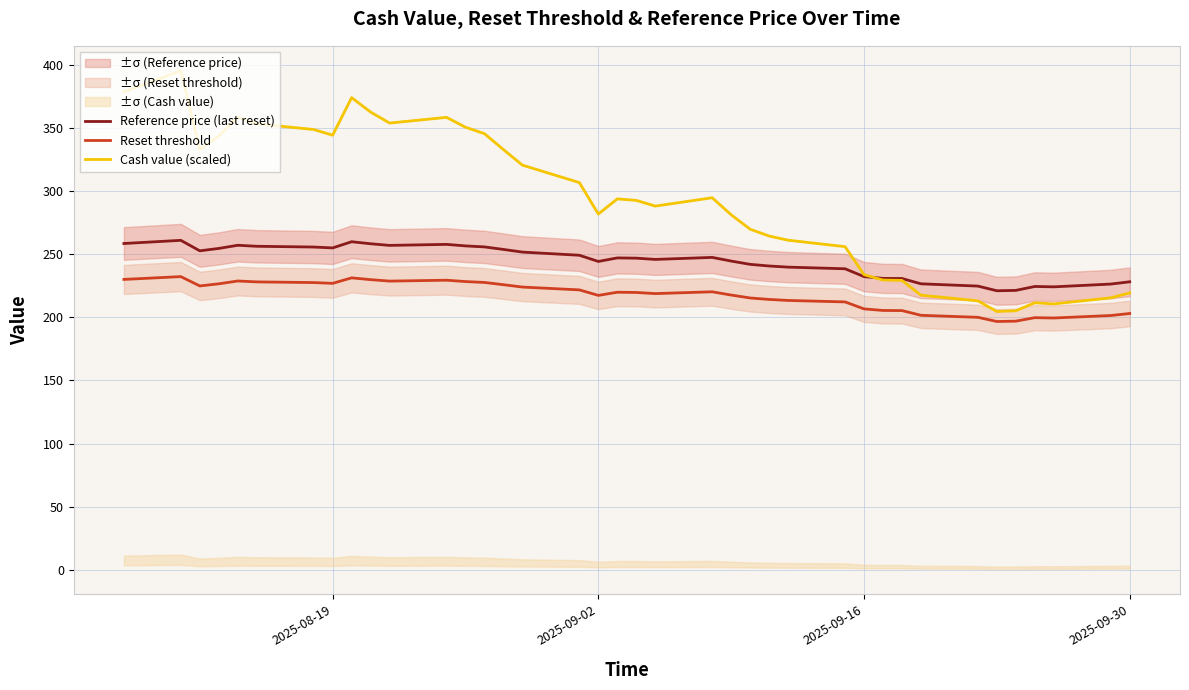

What is the minimum value for Reference price (last reset)?

221.0